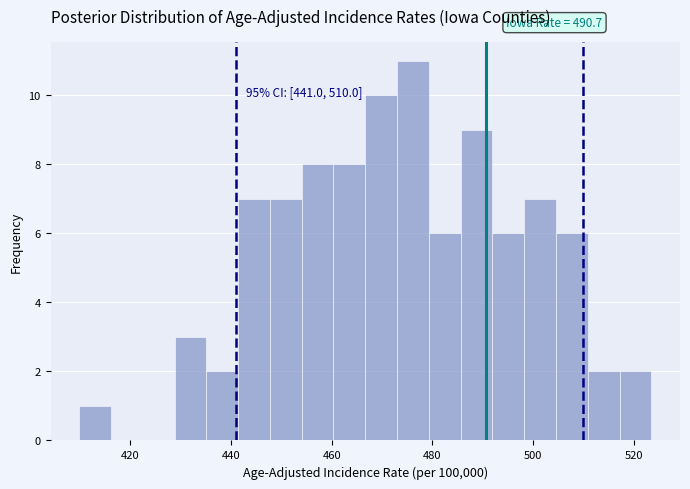

Around what value on the x-axis is the tallest bar? Give the approximate position of its centre, as read against the axis.

476